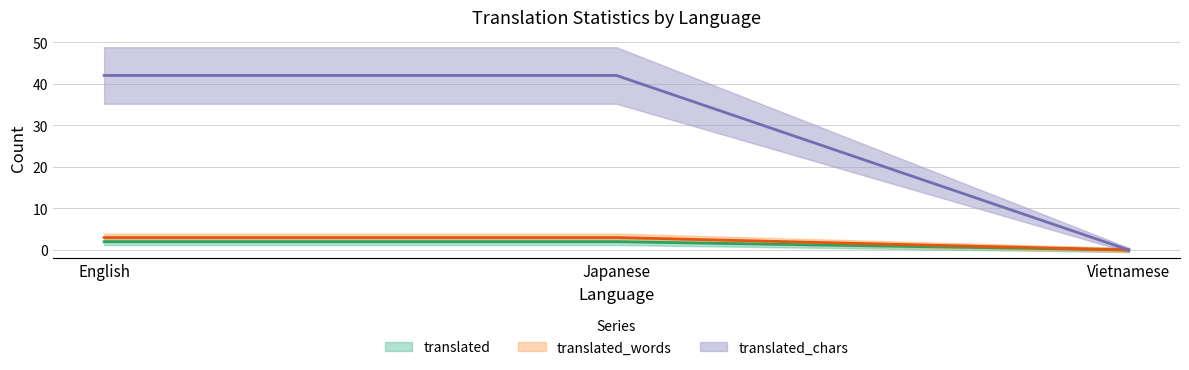

At which category does the chart reach its minimum across all series?

Vietnamese